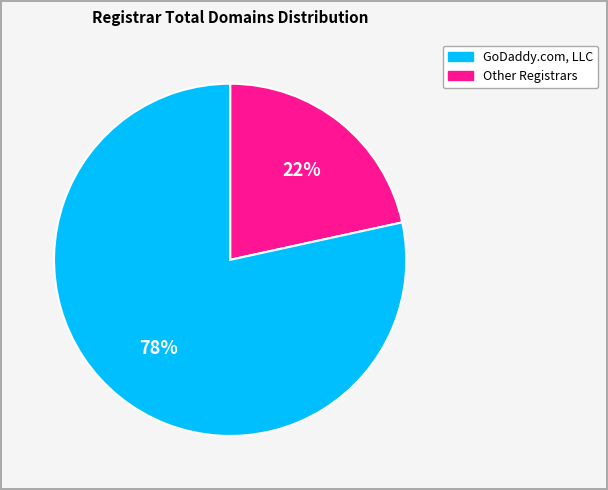

Does any single category account for the majority?

Yes